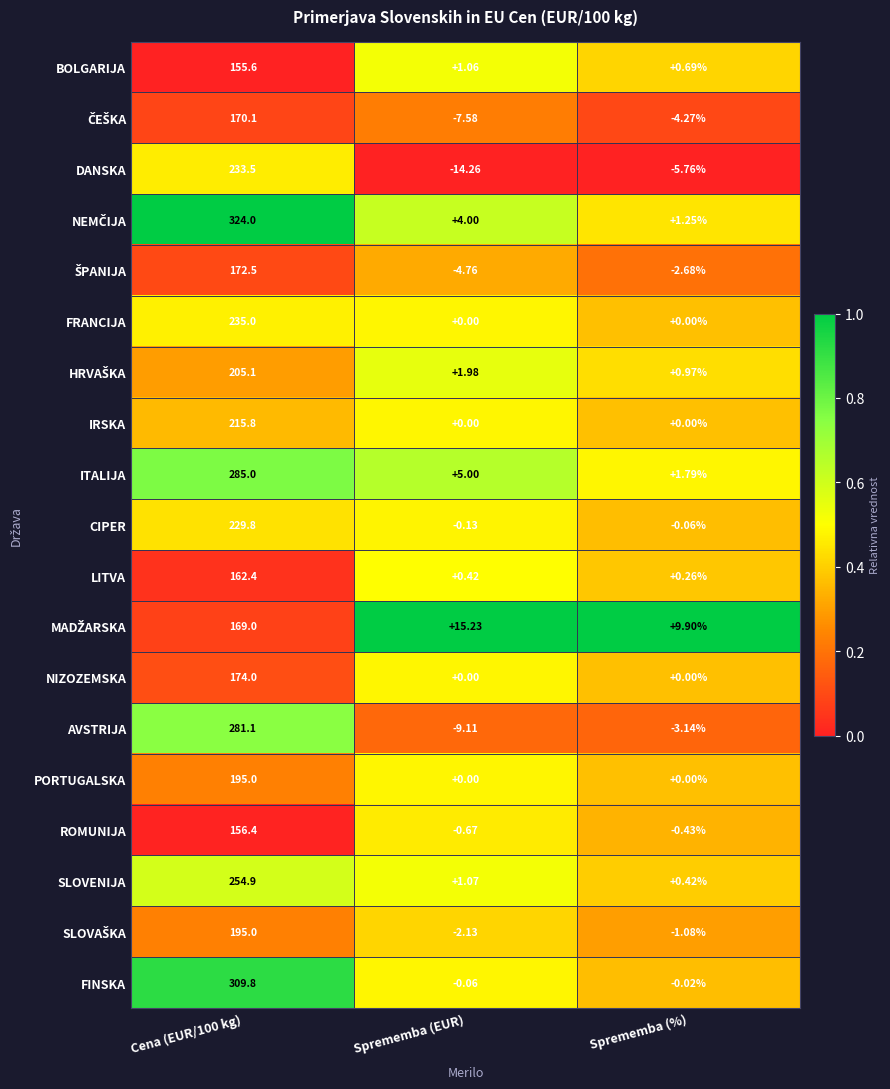

Which category has the lowest value in the ROMUNIJA series?

Sprememba (EUR)